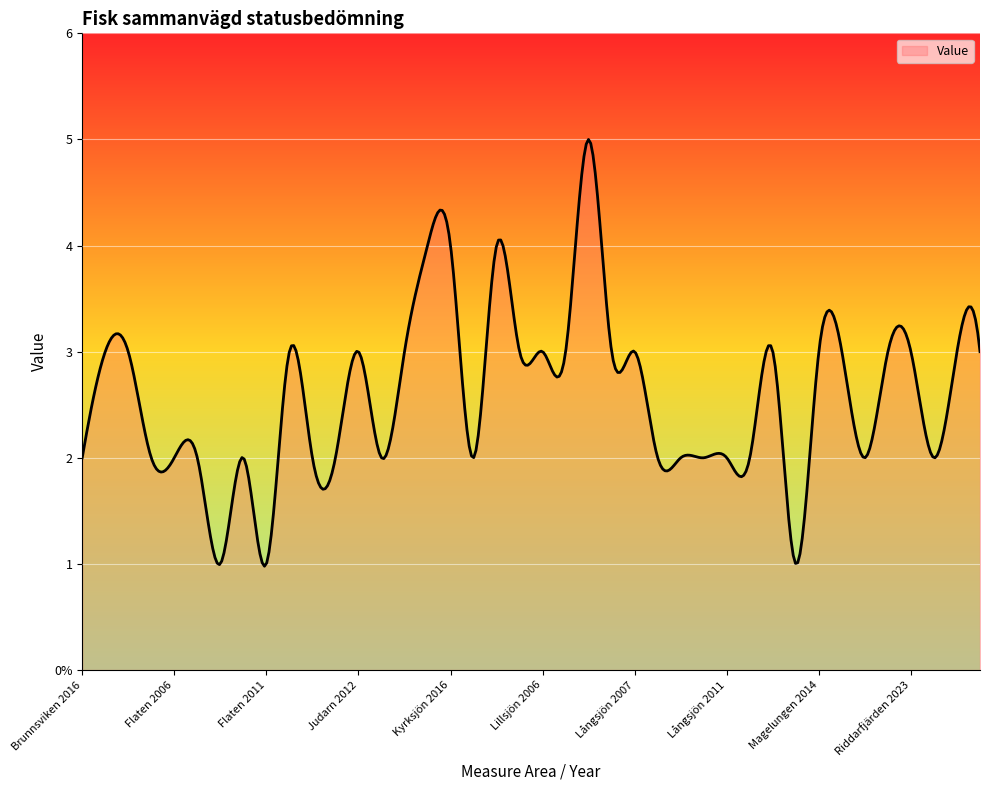

Rank the categories by value from lowest to highest.

Flaten 2008, Flaten 2011, Långsjön 2021, Brunnsviken 2016, Fiskarfjärden 2023, Flaten 2006, Flaten 2007, Flaten 2009, Flaten 2019, Flaten 2023, Judarn 2016, Kyrksjön 2020, Långsjön 2008, Långsjön 2009, Långsjön 2010, Långsjön 2011, Långsjön 2016, Magelungen 2022, Råcksta Träsk 2010, Drevviken 2015, Drevviken 2021, Flaten 2016, Judarn 2012, Judarn 2020, Laduviken 2018, Lillsjön 2006, Lillsjön 2014, Långsjön 2006, Långsjön 2007, Långsjön 2018, Magelungen 2014, Magelungen 2018, Riddarfjärden 2017, Riddarfjärden 2023, Råcksta Träsk 2014, Råcksta Träsk 2016, Kyrksjön 2012, Kyrksjön 2016, Laduviken 2012, Lillsjön 2021